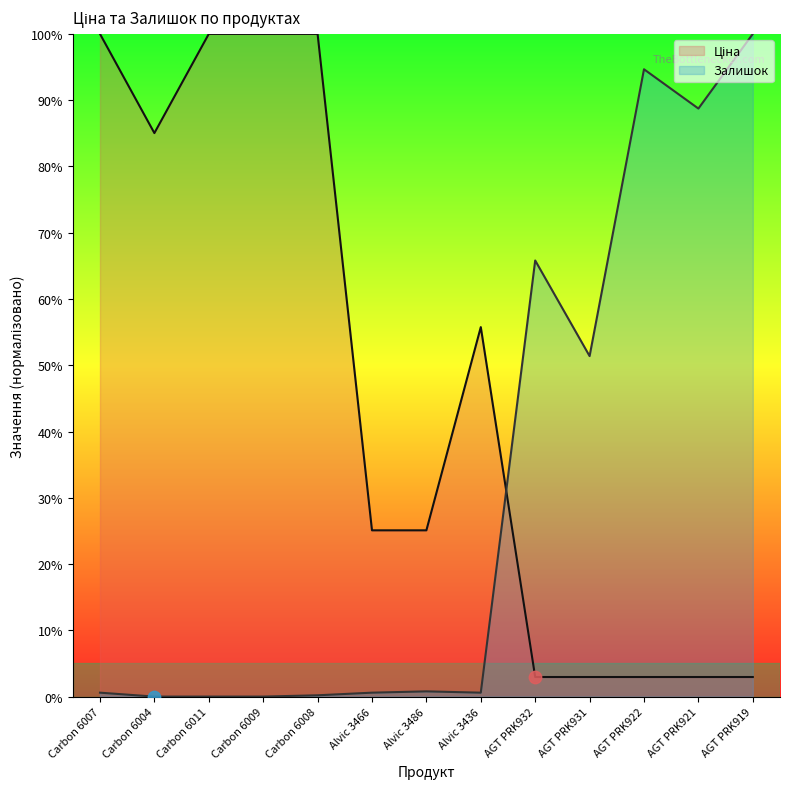

Which series contains the highest Y value?

Ціна